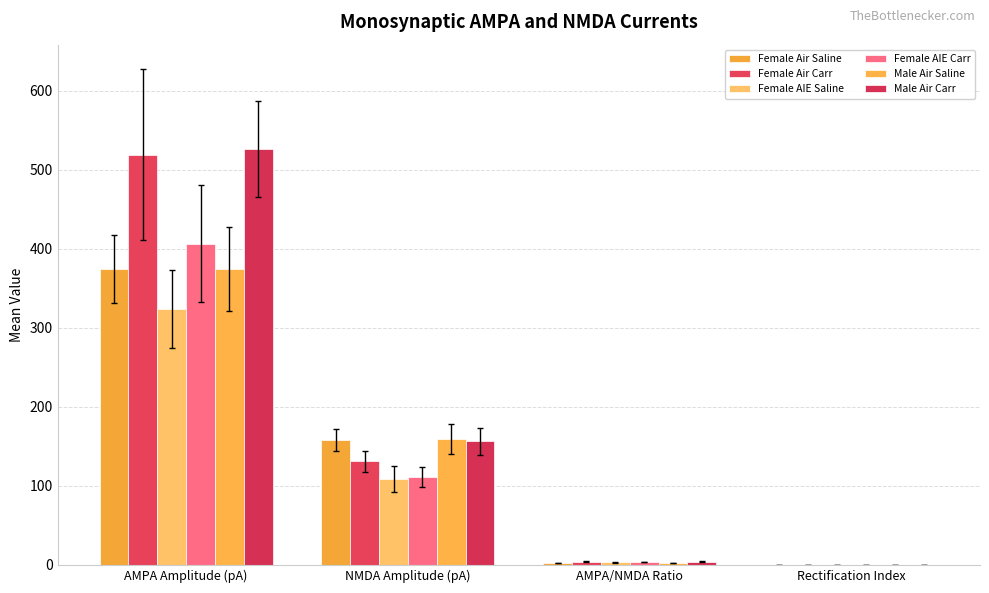

Which series has the widest spread of values?

Male Air Carr